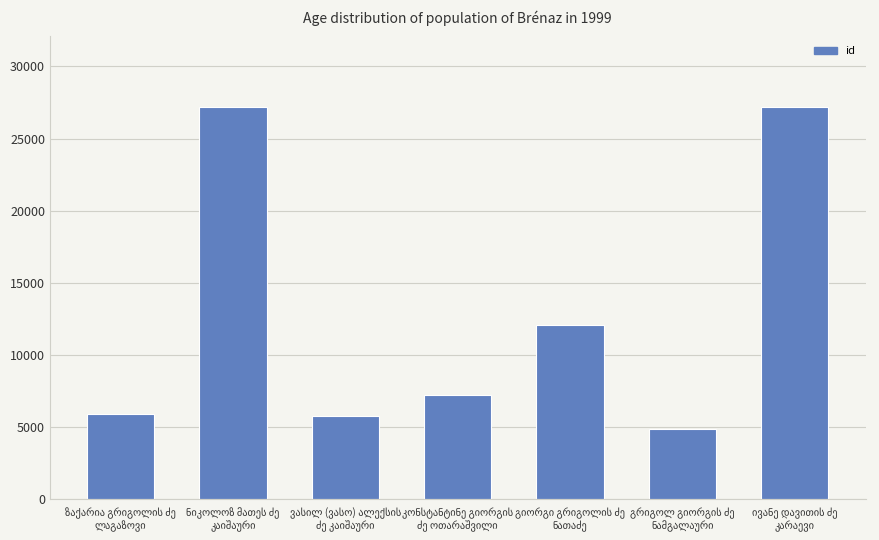

How many distinct data groups are displayed?

1